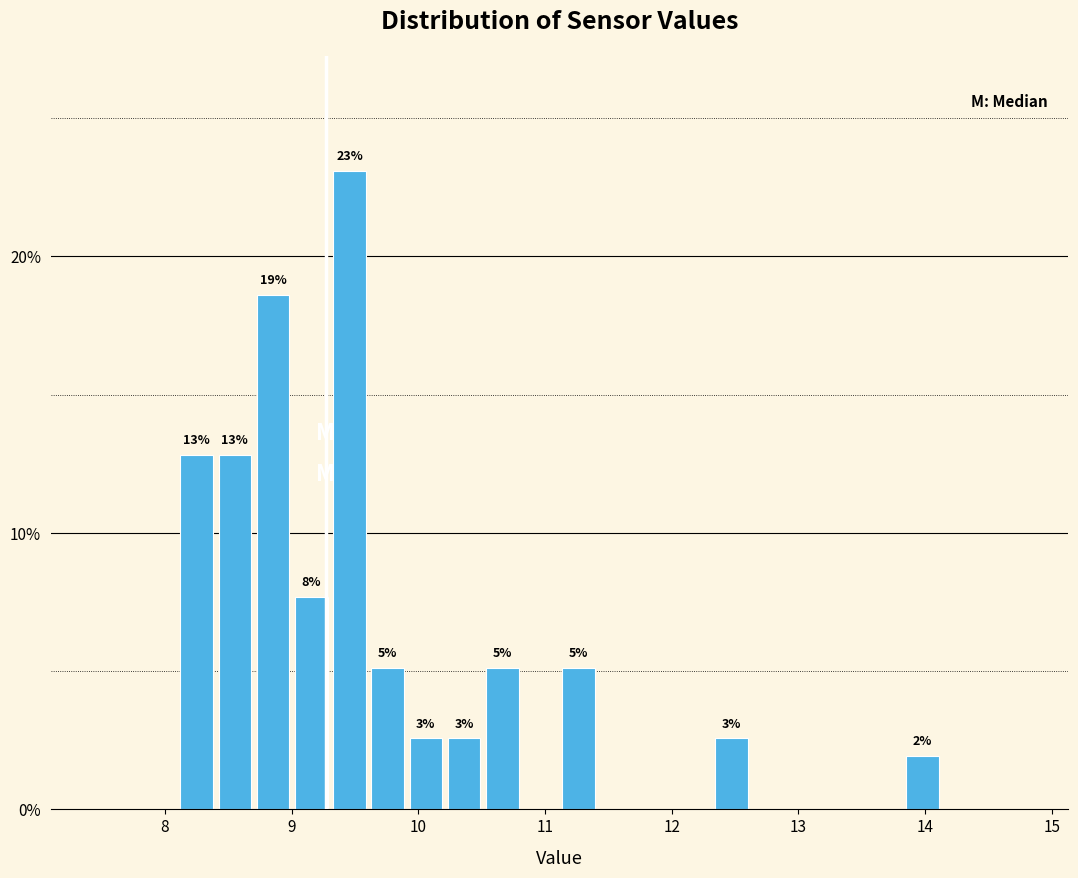

Read against the x-axis, roughly where is the centre of the tallest bar?

9.5